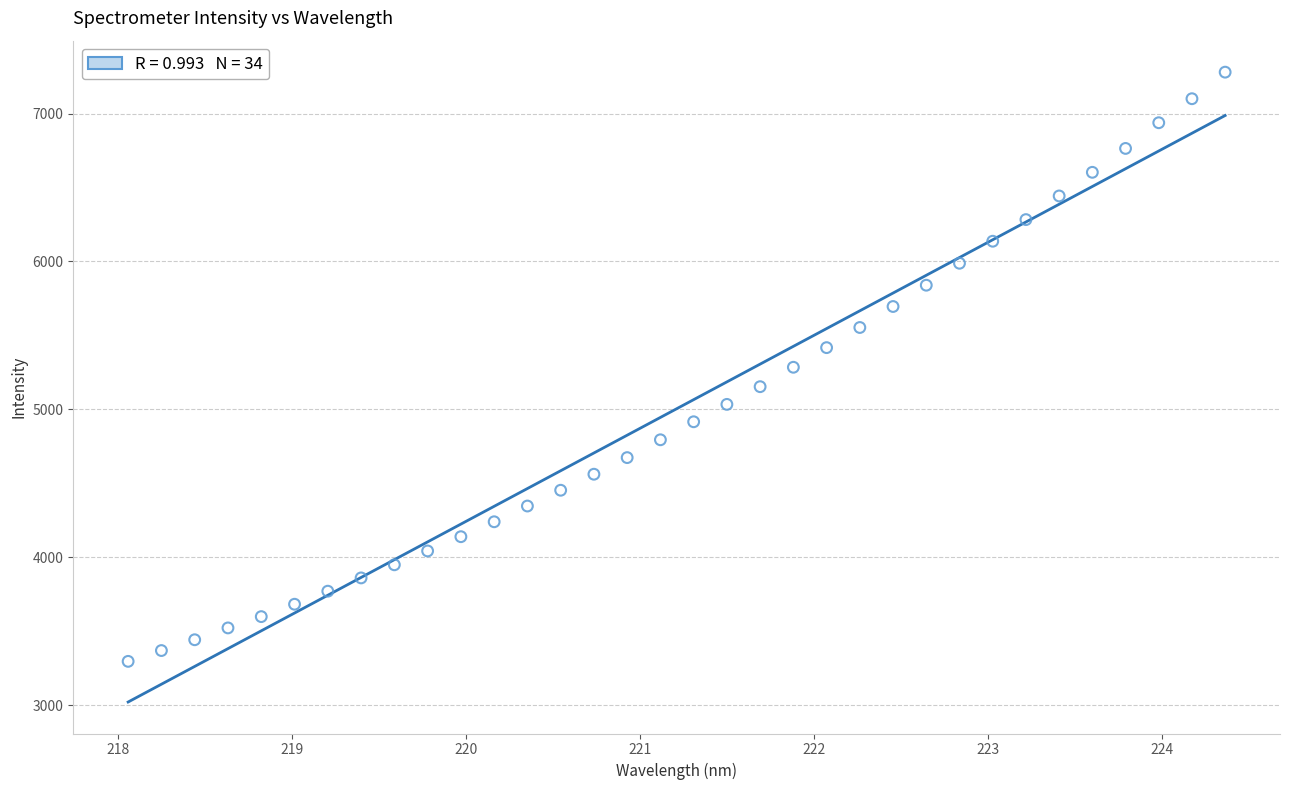

What is the range of X values (max minus min)?

6.3